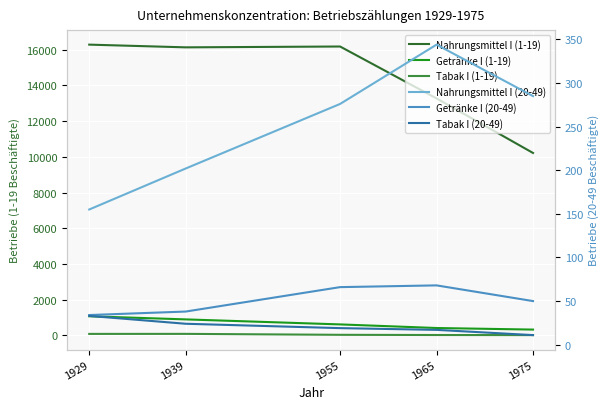

True or false: Nahrungsmittel I (20-49) and Getränke I (1-19) intersect in this chart.

False